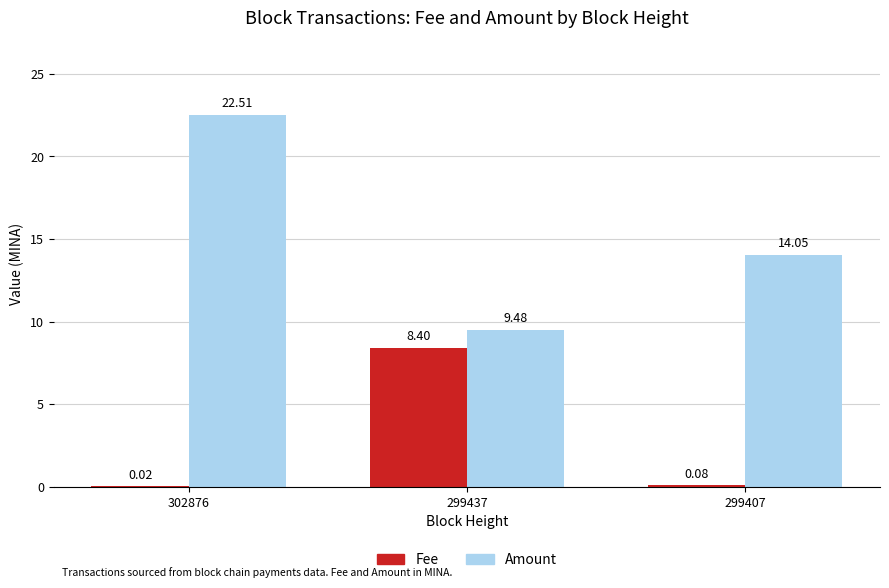

Is it true that Fee equals 5.8 at 299437?

False